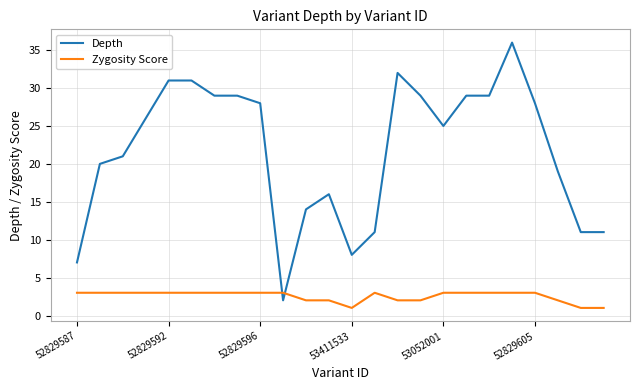

How many lines are shown in the chart?

2